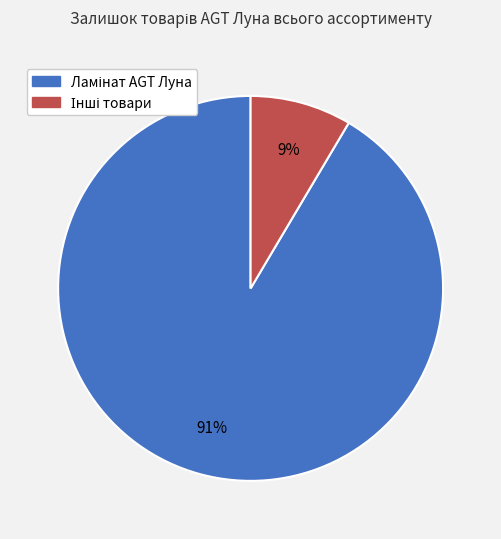

To the nearest percent, what is the average slice percentage?

50%